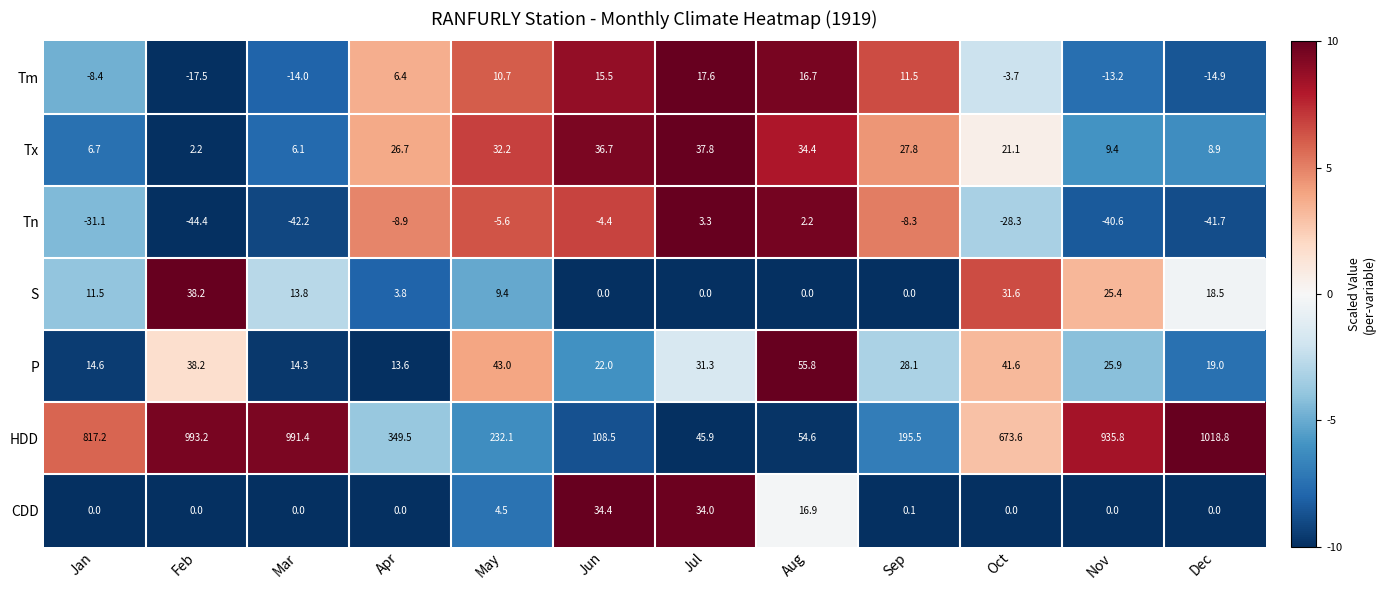

What is the minimum value shown in the chart?

-44.4